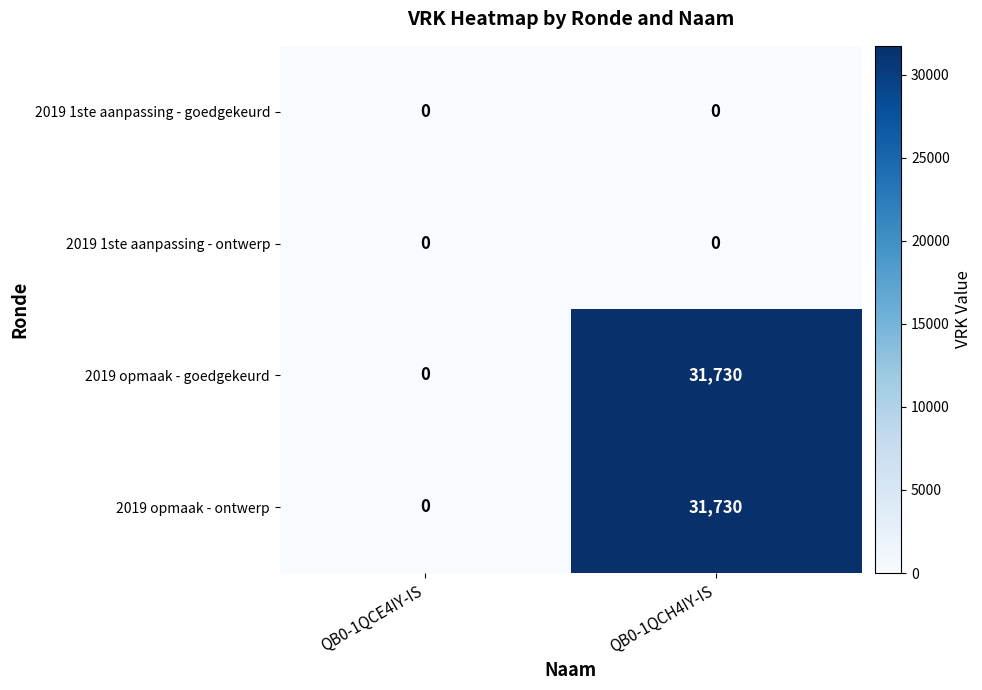

What is the total value across all series at QB0-1QCH4IY-IS?

63460